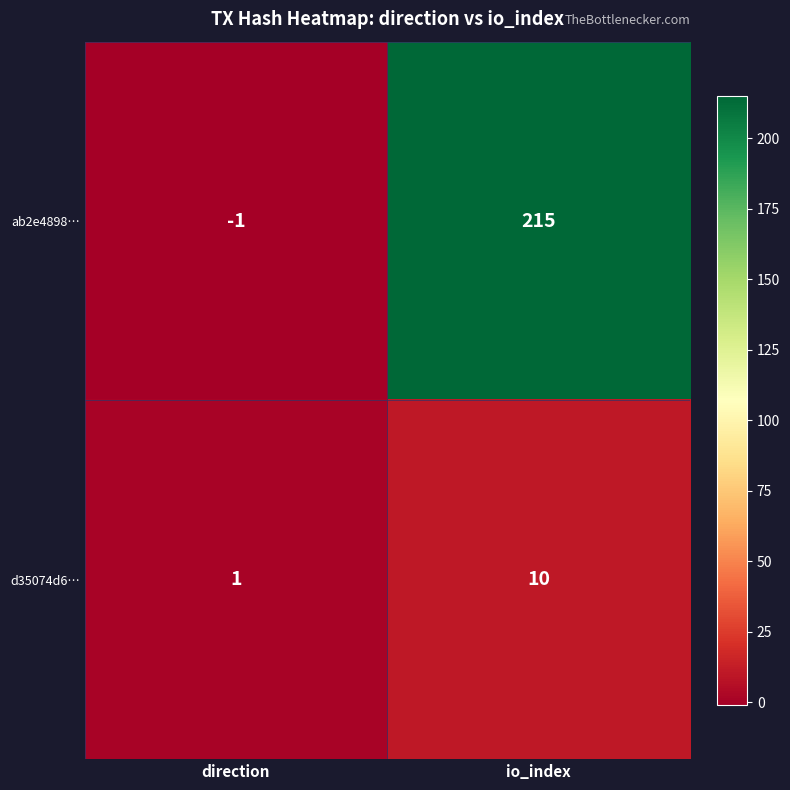

At how many categories does at least one series exceed 5?

1